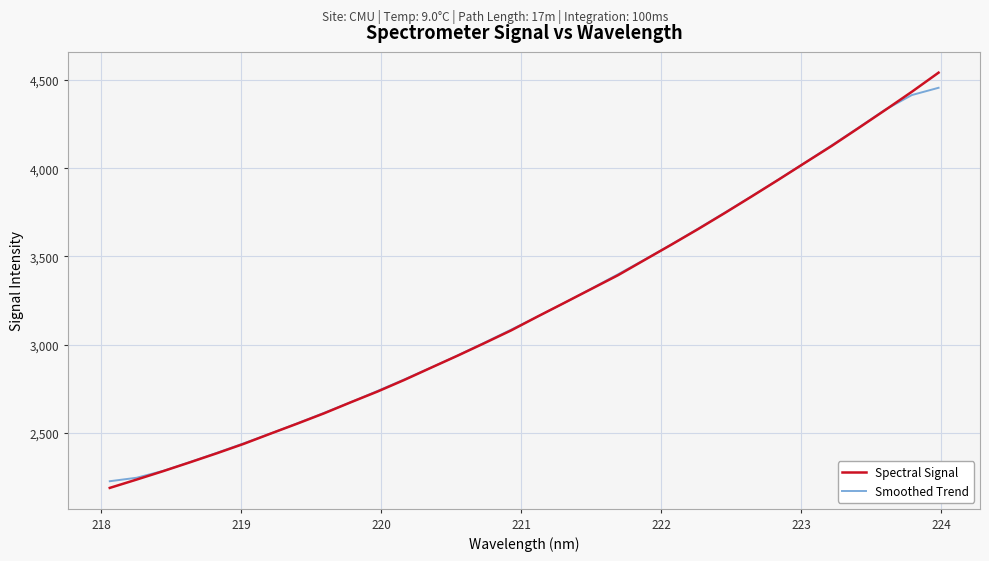

What is the highest value of the Spectral Signal series?

4541.9